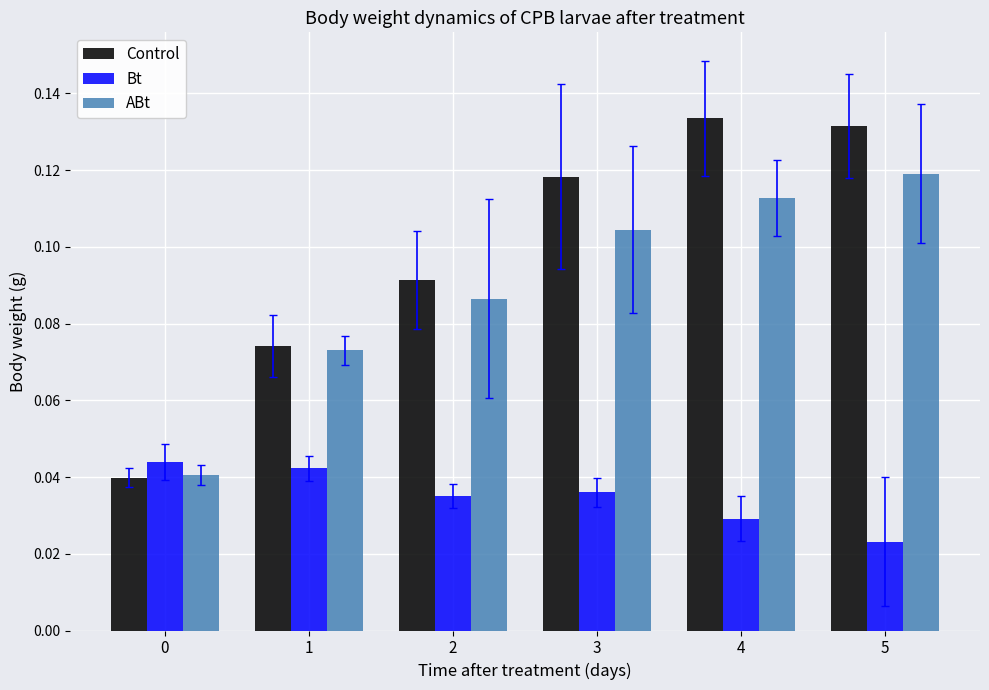

Count the Bt values in the range 0 to 1.

6